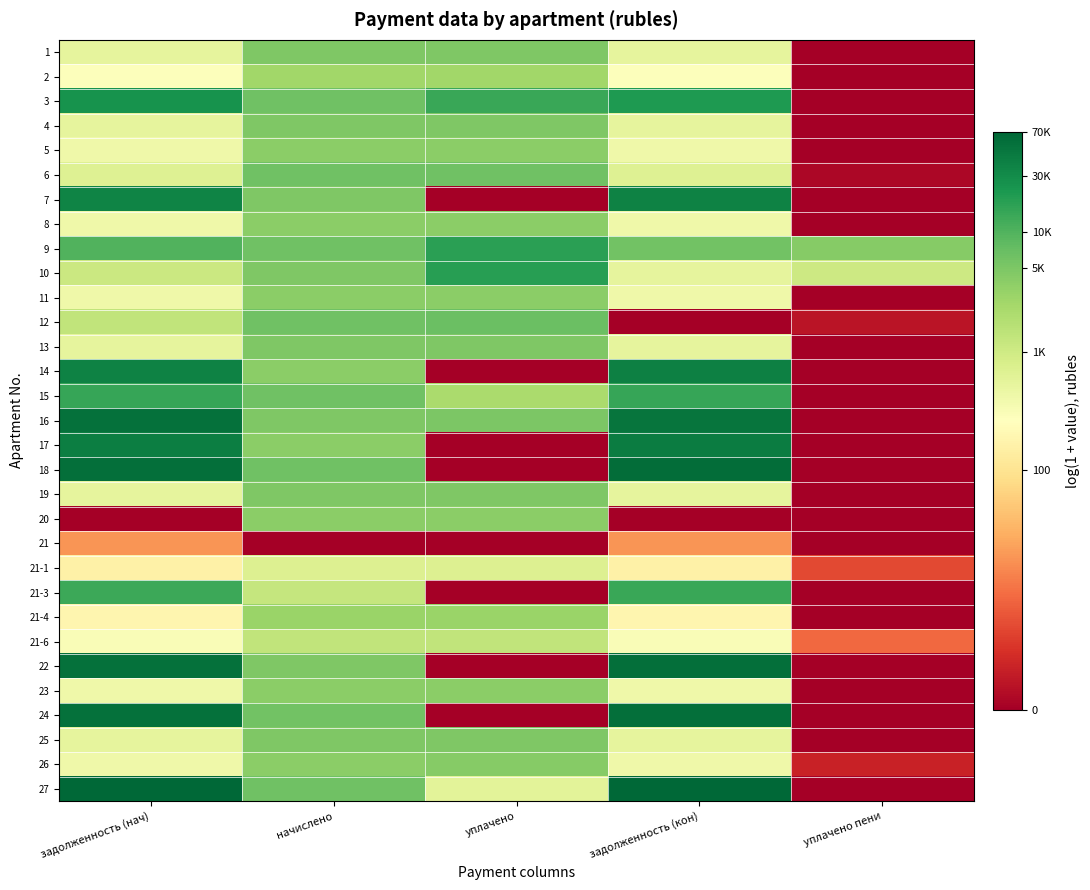

Reading left to right, what are all the values shown in this chart?

1: задолженность (нач)=6.3	начислено=8.5	уплачено=8.5	задолженность (кон)=6.3	уплачено пени=0.0
2: задолженность (нач)=5.7	начислено=7.9	уплачено=7.9	задолженность (кон)=5.7	уплачено пени=0.0
3: задолженность (нач)=10.1	начислено=8.7	уплачено=9.5	задолженность (кон)=10.0	уплачено пени=0.0
4: задолженность (нач)=6.3	начислено=8.5	уплачено=8.5	задолженность (кон)=6.3	уплачено пени=0.0
5: задолженность (нач)=6.0	начислено=8.2	уплачено=8.2	задолженность (кон)=6.0	уплачено пени=0.0
6: задолженность (нач)=6.5	начислено=8.7	уплачено=8.7	задолженность (кон)=6.5	уплачено пени=0.2
7: задолженность (нач)=10.5	начислено=8.5	уплачено=0.0	задолженность (кон)=10.5	уплачено пени=0.0
8: задолженность (нач)=6.0	начислено=8.2	уплачено=8.2	задолженность (кон)=6.0	уплачено пени=0.0
9: задолженность (нач)=9.2	начислено=8.7	уплачено=9.8	задолженность (кон)=8.7	уплачено пени=8.4
10: задолженность (нач)=7.0	начислено=8.5	уплачено=9.8	задолженность (кон)=6.3	уплачено пени=6.9
11: задолженность (нач)=6.0	начислено=8.2	уплачено=8.2	задолженность (кон)=6.0	уплачено пени=0.0
12: задолженность (нач)=7.2	начислено=8.7	уплачено=8.8	задолженность (кон)=0.0	уплачено пени=0.5
13: задолженность (нач)=6.3	начислено=8.5	уплачено=8.5	задолженность (кон)=6.3	уплачено пени=0.0
14: задолженность (нач)=10.5	начислено=8.2	уплачено=0.0	задолженность (кон)=10.6	уплачено пени=0.0
15: задолженность (нач)=9.6	начислено=8.7	уплачено=7.7	задолженность (кон)=9.6	уплачено пени=0.0
16: задолженность (нач)=10.9	начислено=8.5	уплачено=8.5	задолженность (кон)=10.8	уплачено пени=0.0
17: задолженность (нач)=10.6	начислено=8.2	уплачено=0.0	задолженность (кон)=10.7	уплачено пени=0.0
18: задолженность (нач)=11.0	начислено=8.7	уплачено=0.0	задолженность (кон)=11.0	уплачено пени=0.0
19: задолженность (нач)=6.3	начислено=8.5	уплачено=8.5	задолженность (кон)=6.3	уплачено пени=0.0
20: задолженность (нач)=0.0	начислено=8.2	уплачено=8.2	задолженность (кон)=0.0	уплачено пени=0.0
21: задолженность (нач)=2.9	начислено=0.0	уплачено=0.0	задолженность (кон)=2.9	уплачено пени=0.0
21-1: задолженность (нач)=5.1	начислено=6.6	уплачено=6.6	задолженность (кон)=5.1	уплачено пени=1.6
21-3: задолженность (нач)=9.5	начислено=7.1	уплачено=0.0	задолженность (кон)=9.6	уплачено пени=0.0
21-4: задолженность (нач)=5.3	начислено=8.0	уплачено=8.0	задолженность (кон)=5.3	уплачено пени=0.0
21-6: задолженность (нач)=5.7	начислено=7.2	уплачено=7.2	задолженность (кон)=5.7	уплачено пени=2.2
22: задолженность (нач)=10.9	начислено=8.5	уплачено=0.0	задолженность (кон)=10.9	уплачено пени=0.0
23: задолженность (нач)=6.0	начислено=8.2	уплачено=8.2	задолженность (кон)=6.0	уплачено пени=0.0
24: задолженность (нач)=10.9	начислено=8.7	уплачено=0.0	задолженность (кон)=11.0	уплачено пени=0.0
25: задолженность (нач)=6.3	начислено=8.5	уплачено=8.5	задолженность (кон)=6.3	уплачено пени=0.0
26: задолженность (нач)=6.0	начислено=8.2	уплачено=8.3	задолженность (кон)=6.0	уплачено пени=0.8
27: задолженность (нач)=11.1	начислено=8.7	уплачено=6.4	задолженность (кон)=11.2	уплачено пени=0.0